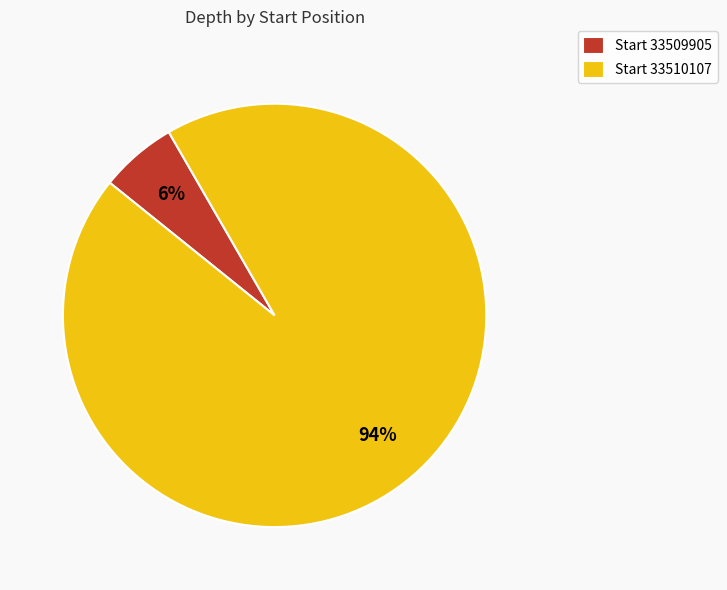

The Start 33510107 slice represents 94% of the pie. True or false?

True